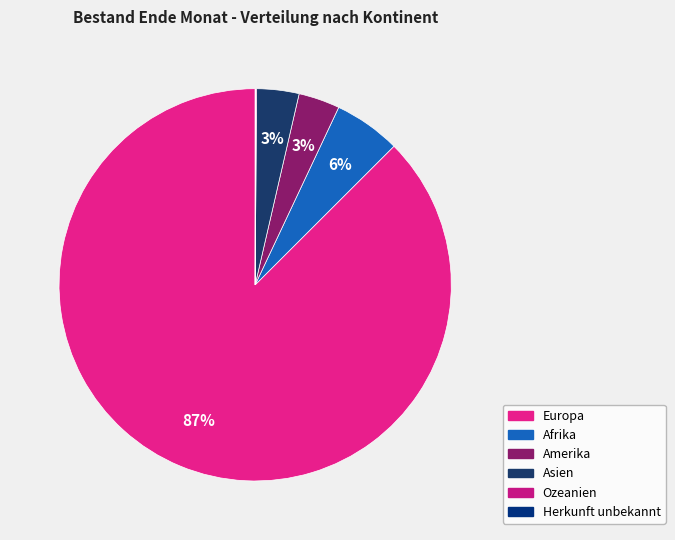

Which slice is the largest?

Europa